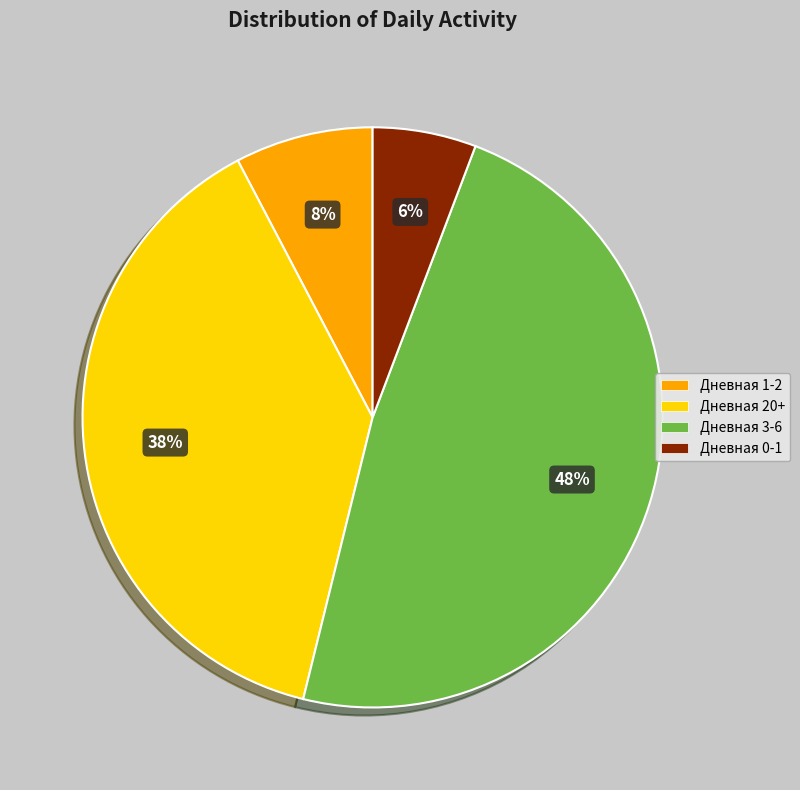

To the nearest percent, what percentage of the pie is Дневная 1-2?

8%